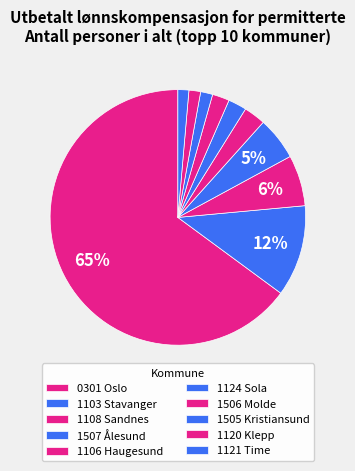

Count the number of slices in the pie.

10